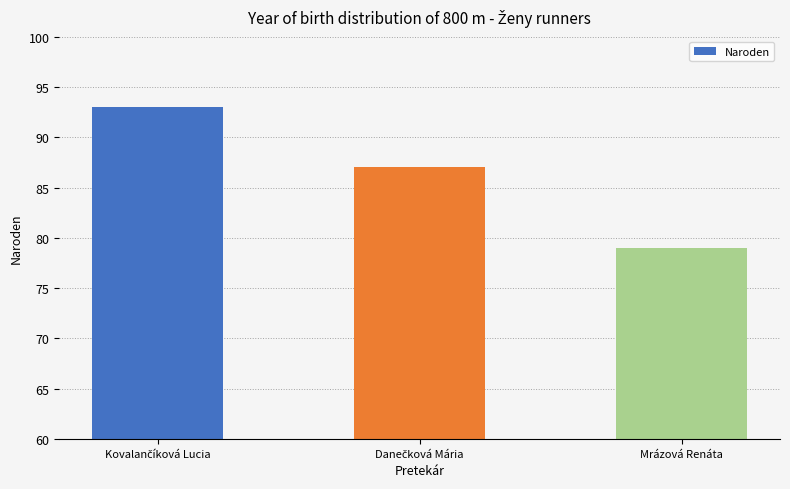

How many values are below 87?

1